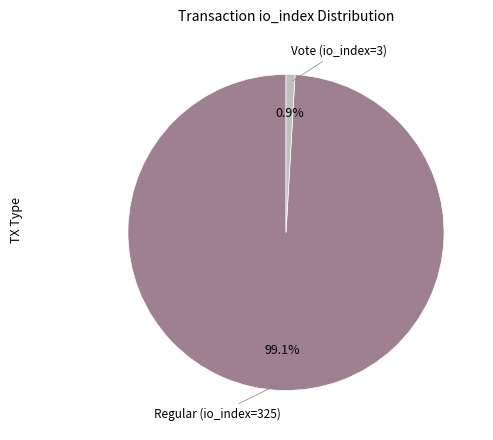

Is there a majority slice in this chart?

Yes